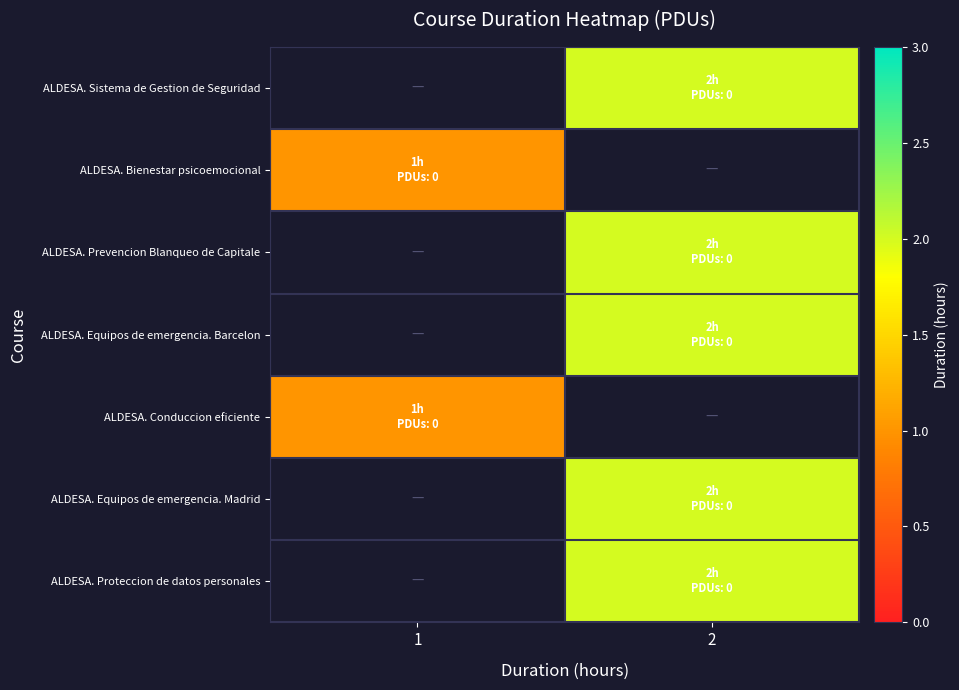

The ALDESA. Prevencion Blanqueo de Capitale series shows 1.3 at 2. True or false?

False